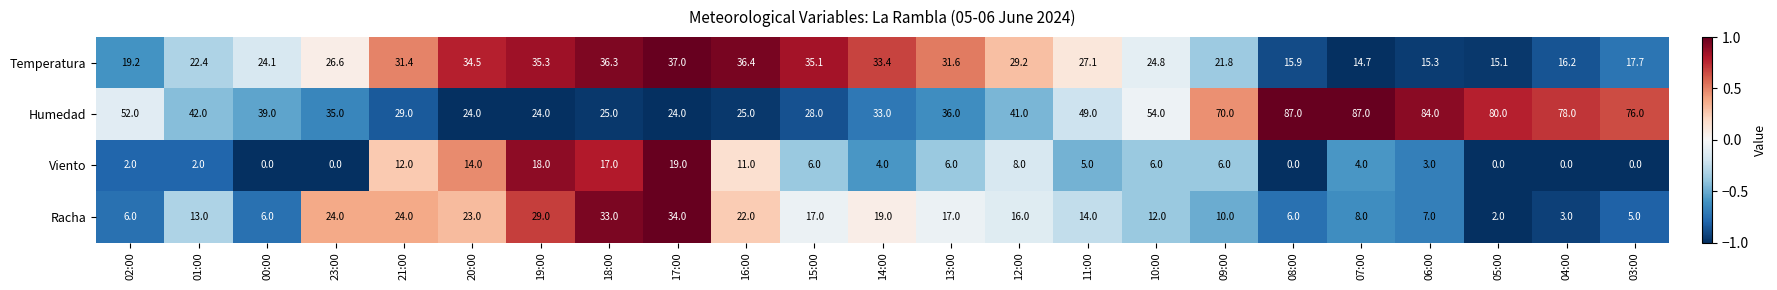

Which category has the highest value in the Viento series?

17:00